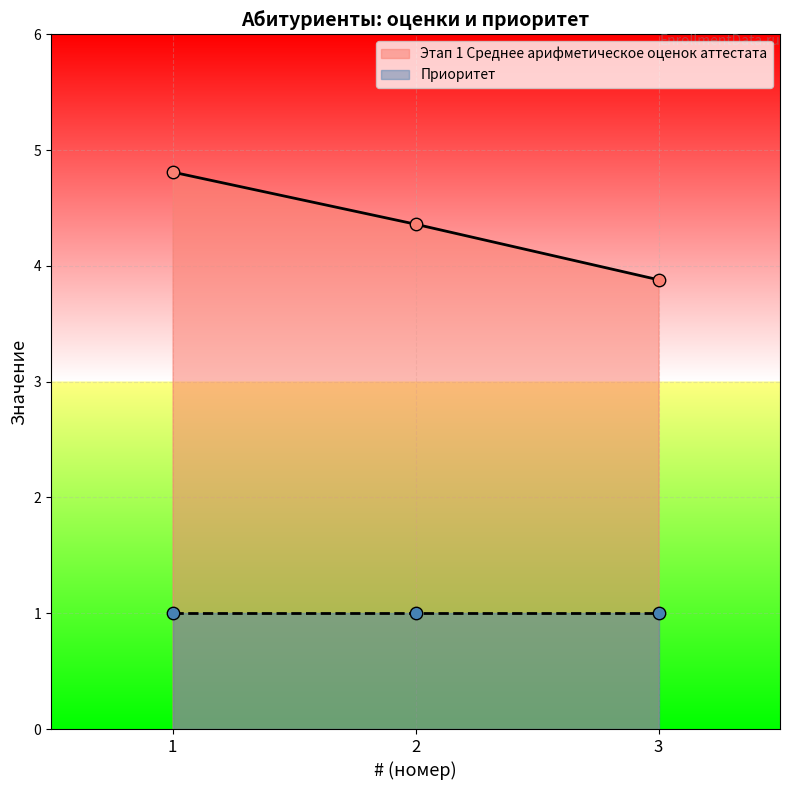

What is the ratio of the value at 3 to the value at 1?

0.8